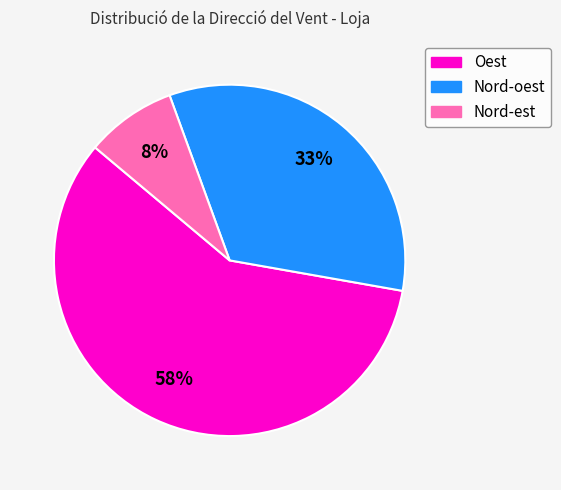

Is Oest the majority of the pie?

Yes